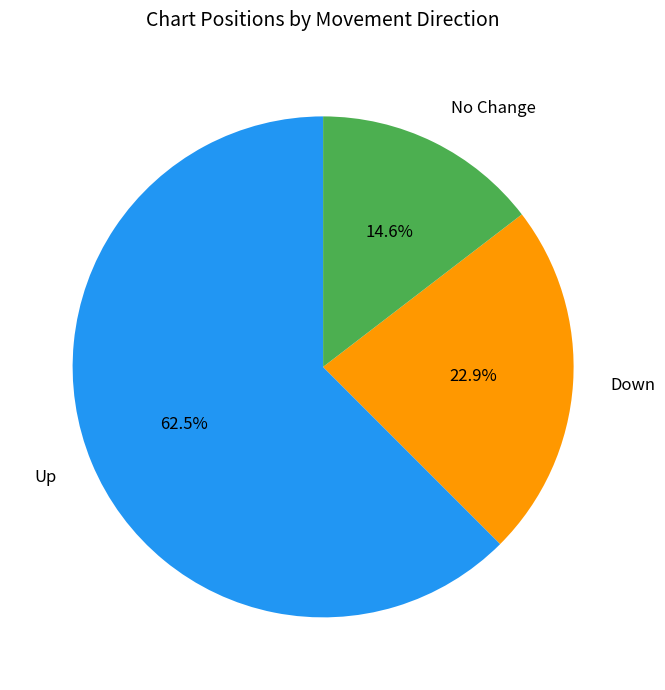

Is there a majority slice in this chart?

Yes